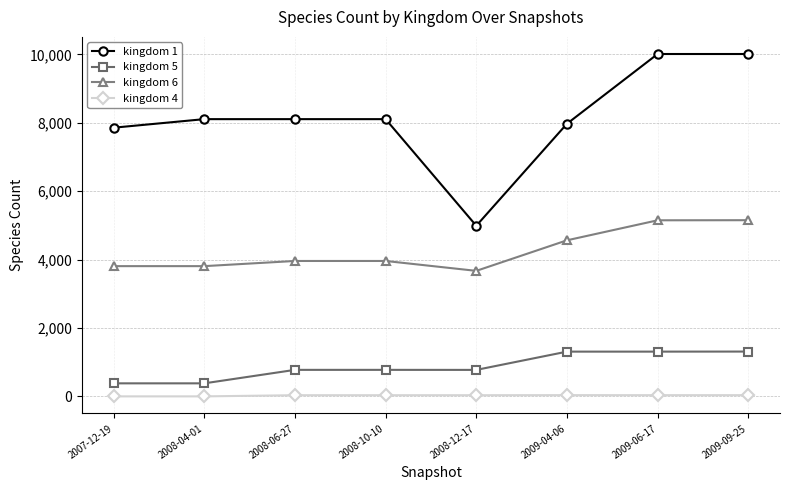

What is the sum of all kingdom 4 values?

216